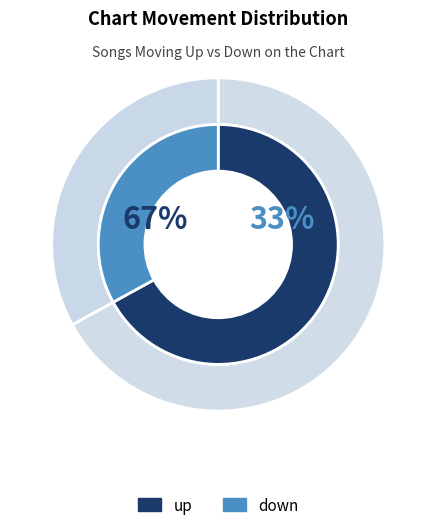

What percentage is the up slice, to the nearest percent?

67%